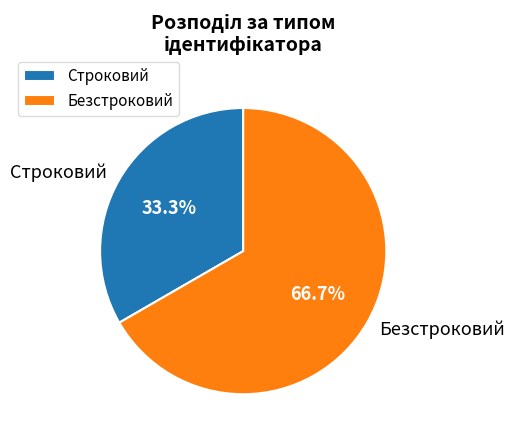

What percentage is the Безстроковий slice, to the nearest percent?

67%